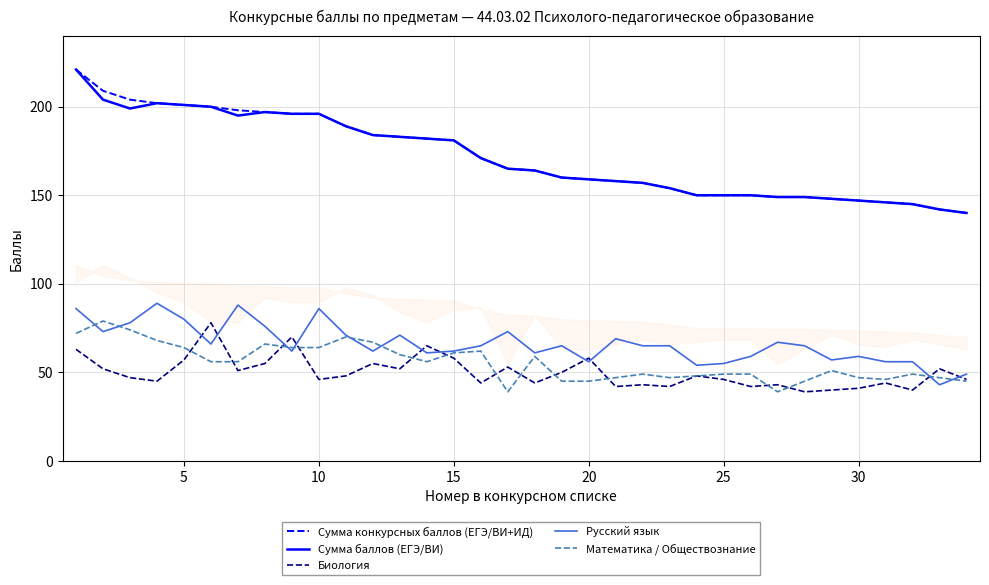

After their last crossing, which series has the higher values: Русский язык or Биология?

Русский язык